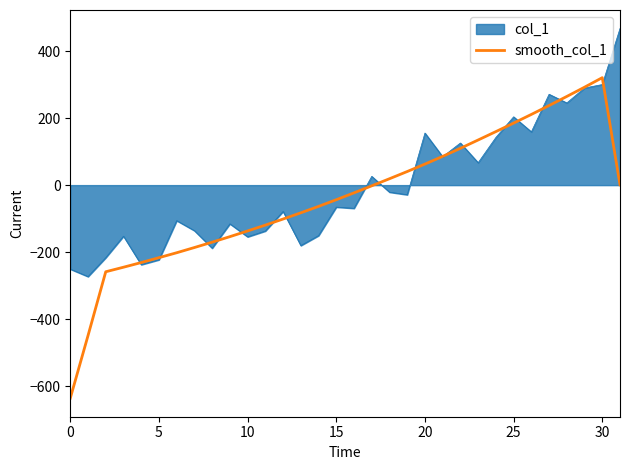

Rank the series by their maximum value, from highest to lowest.

col_1, smooth_col_1